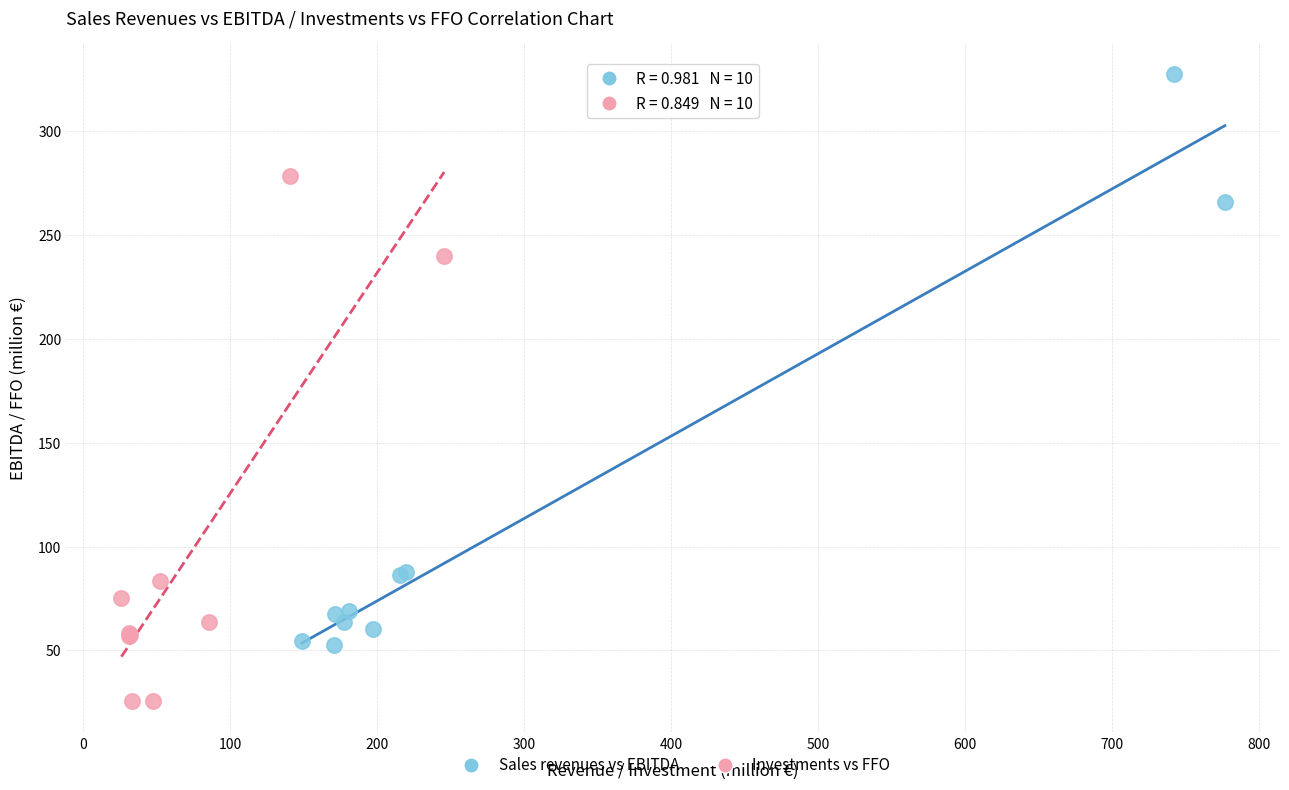

Which series reaches the maximum Y coordinate?

Sales revenues vs EBITDA